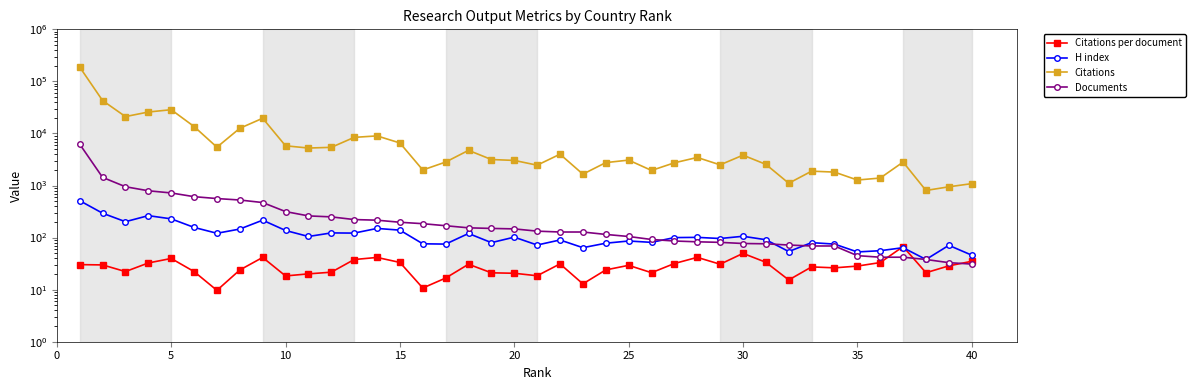

Is it true that Citations per document equals 12.7 at 20?

False